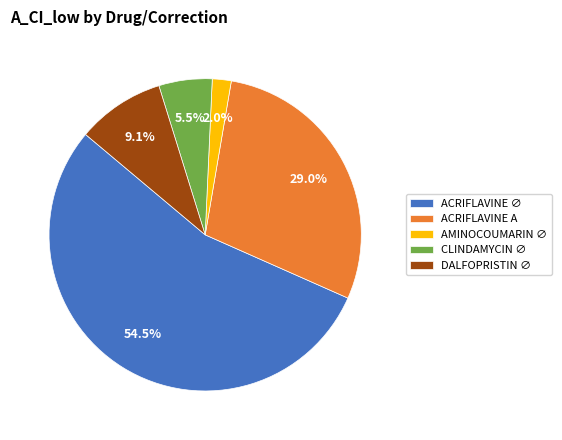

What is the largest slice in the pie chart?

ACRIFLAVINE ∅